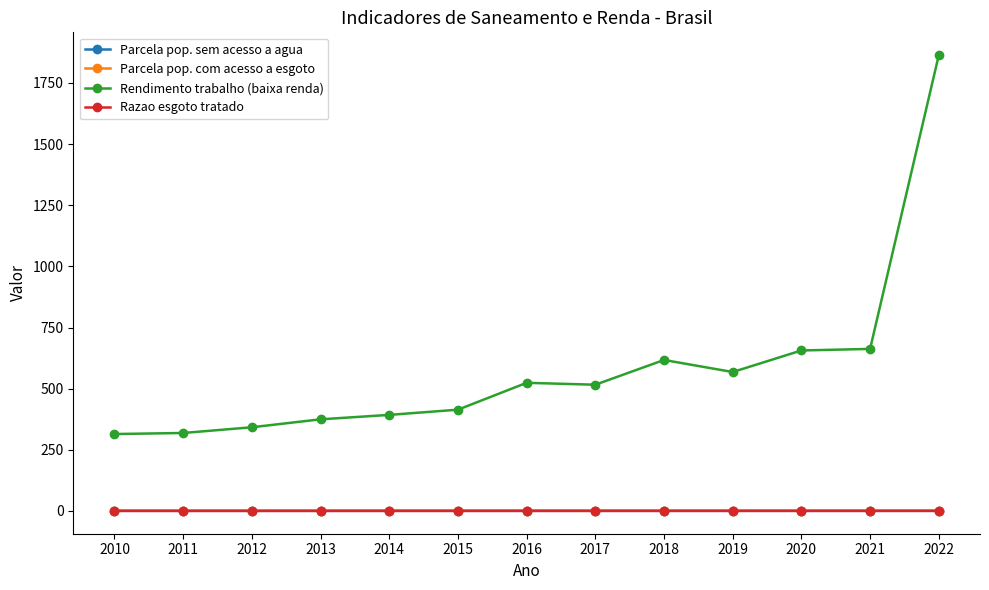

How many Parcela pop. com acesso a esgoto values are between 0 and 1?

13